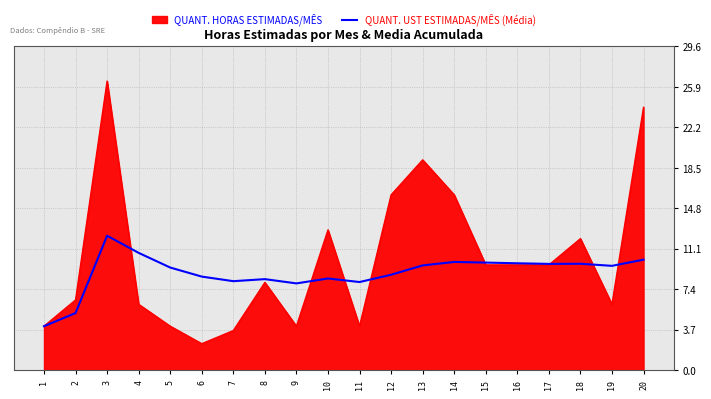

Where is QUANT. HORAS ESTIMADAS/MÊS nearest to the value 14?

10